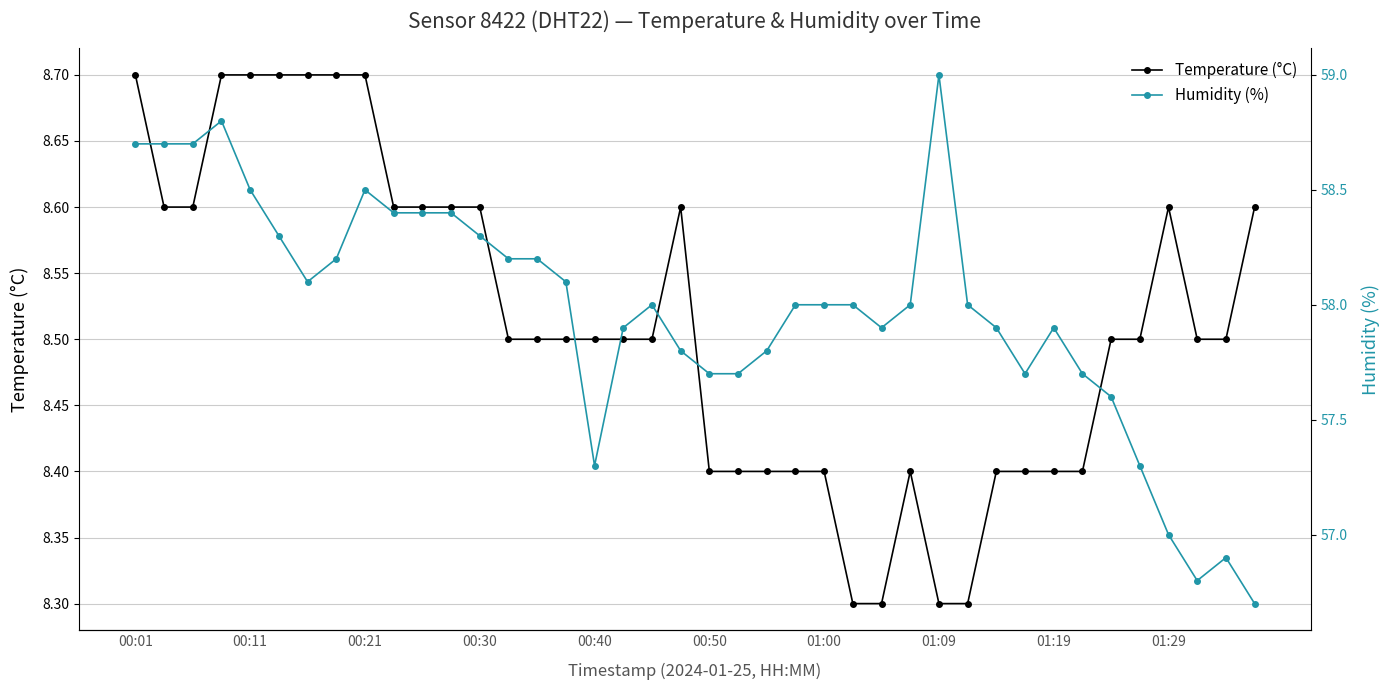

Does the chart have visible grid lines?

Yes